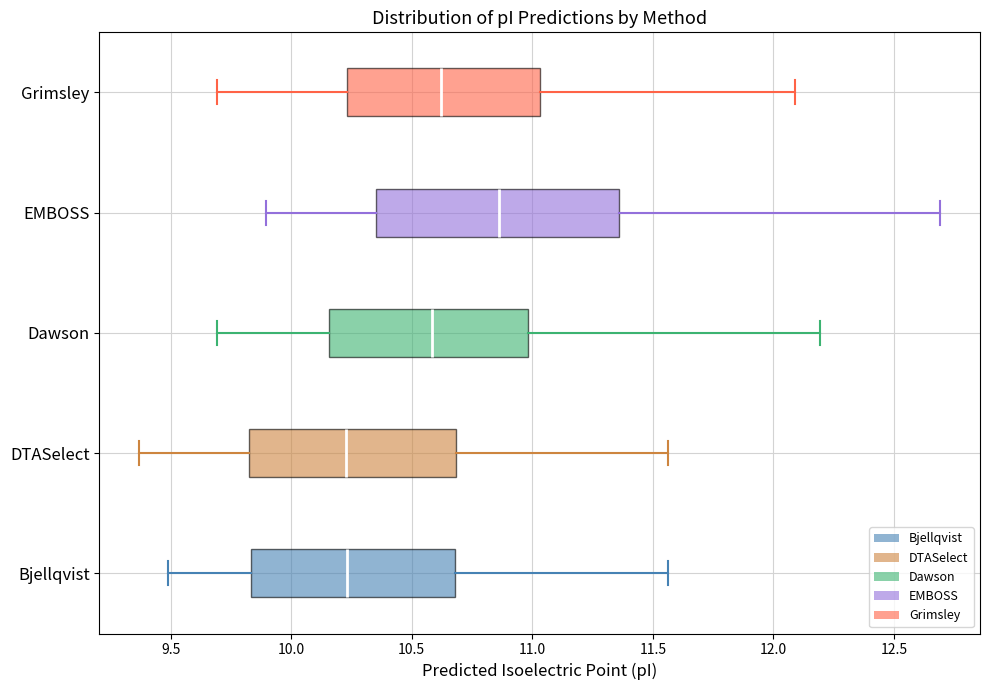

Reading bottom to top, transcribe this box plot: for each box, give where its median line is, the range the box spans, and where its two whiskers end, as read against the x-axis. The values are not printed on the chart, so give them approximately, as read against the axis.

Bjellqvist: median 10.25, box 9.85 to 10.70, whiskers 9.50 to 11.55
DTASelect: median 10.25, box 9.80 to 10.70, whiskers 9.35 to 11.55
Dawson: median 10.60, box 10.15 to 11.00, whiskers 9.70 to 12.20
EMBOSS: median 10.85, box 10.35 to 11.35, whiskers 9.90 to 12.70
Grimsley: median 10.60, box 10.25 to 11.05, whiskers 9.70 to 12.10